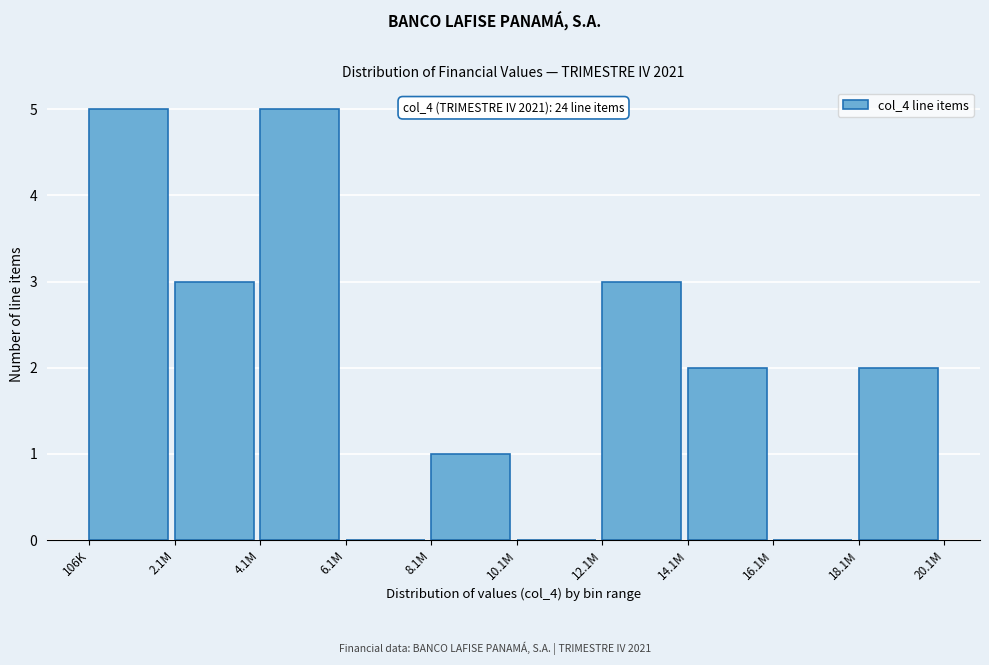

Reading left to right, what are all the values shown in this chart?

106K=5	2.1M=3	4.1M=5	6.1M=0	8.1M=1	10.1M=0	12.1M=3	14.1M=2	16.1M=0	18.1M=2